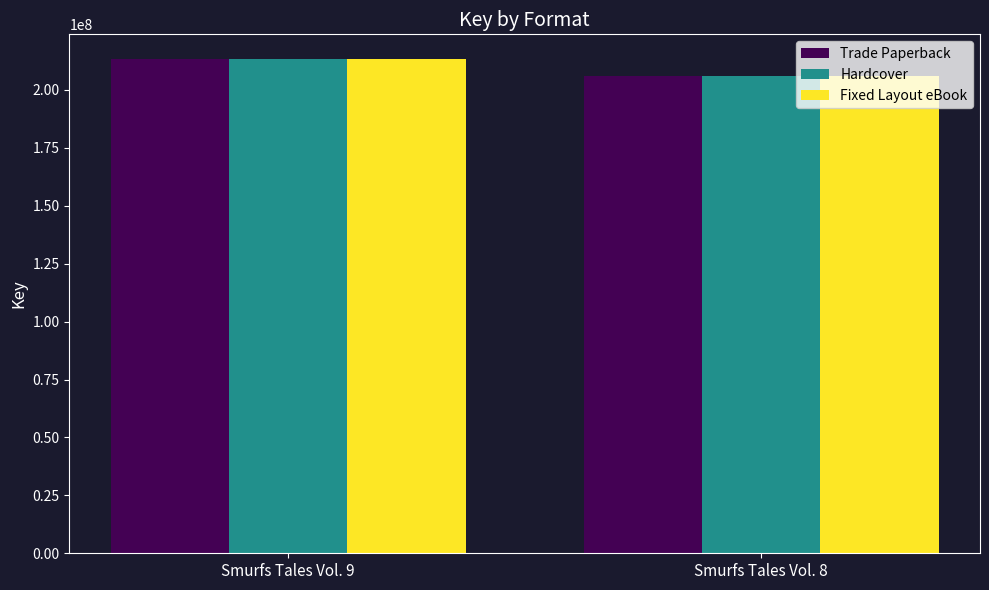

What is the difference between the maximum and minimum values in the Hardcover series?

7247755